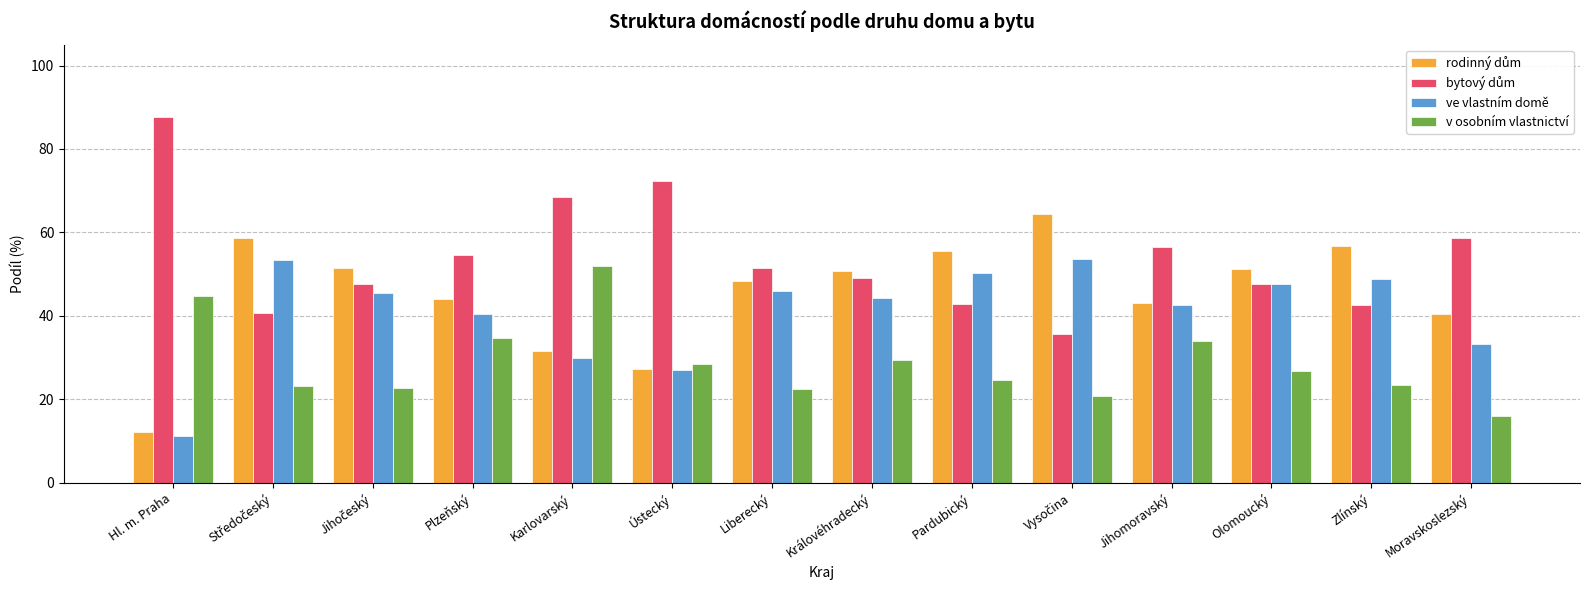

What is the label of the 13th bar from the left?

Zlínský